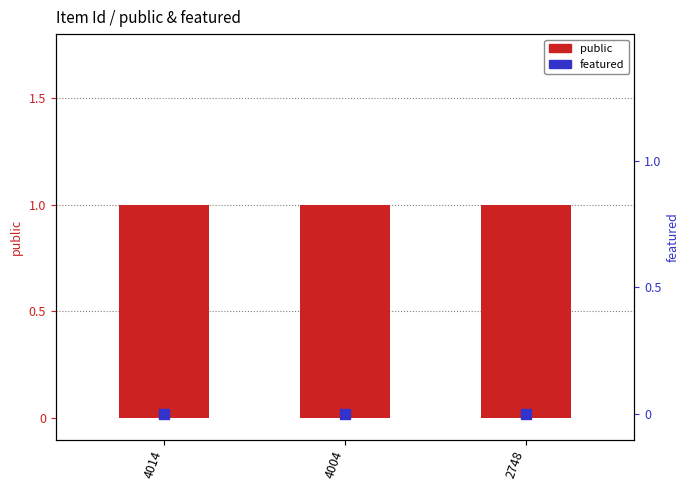

Which series reaches the minimum Y coordinate?

featured